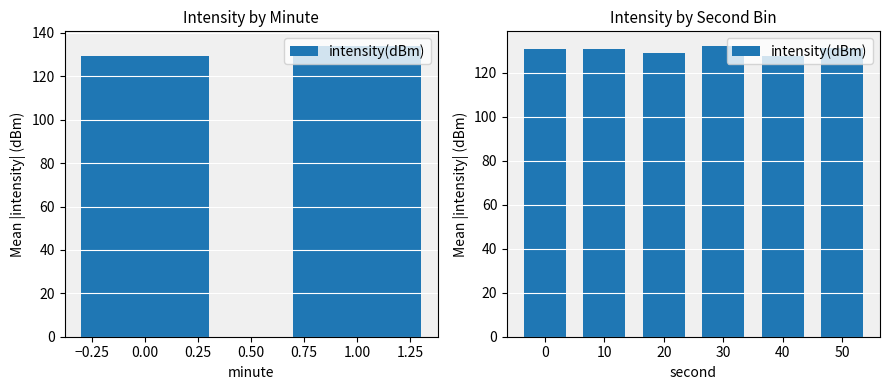

What is the sum of all values?

781.6